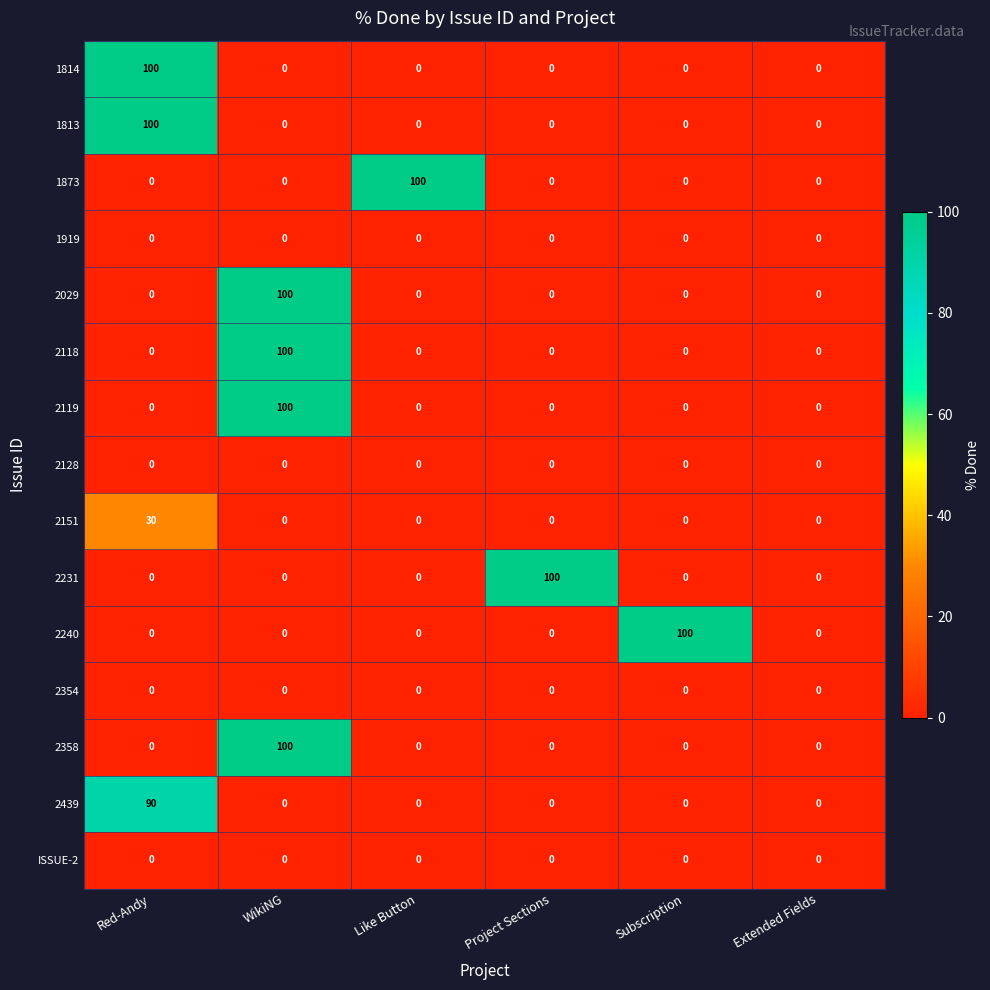

What is the sum of all 1873 values?

100